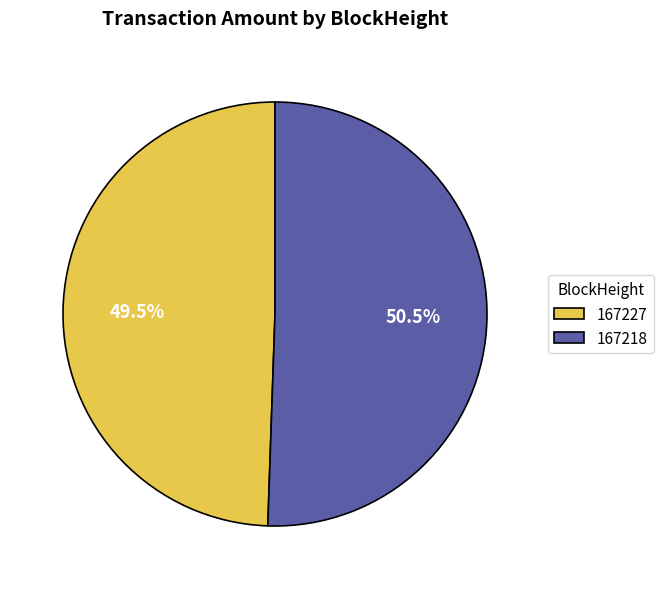

Is the sum of 167218 and 167227 greater than half?

Yes